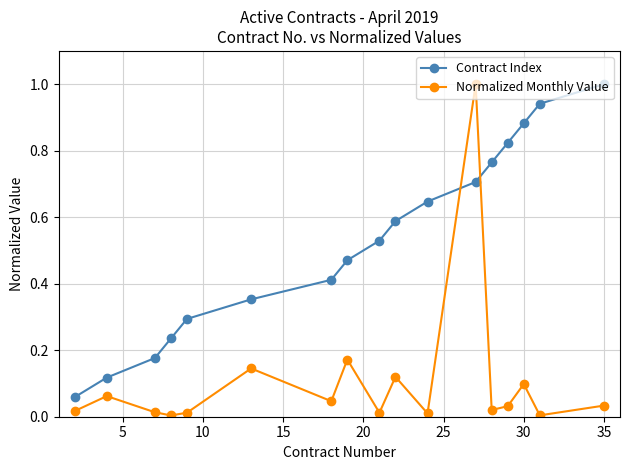

What is the sum of all Contract Index values?

9.0